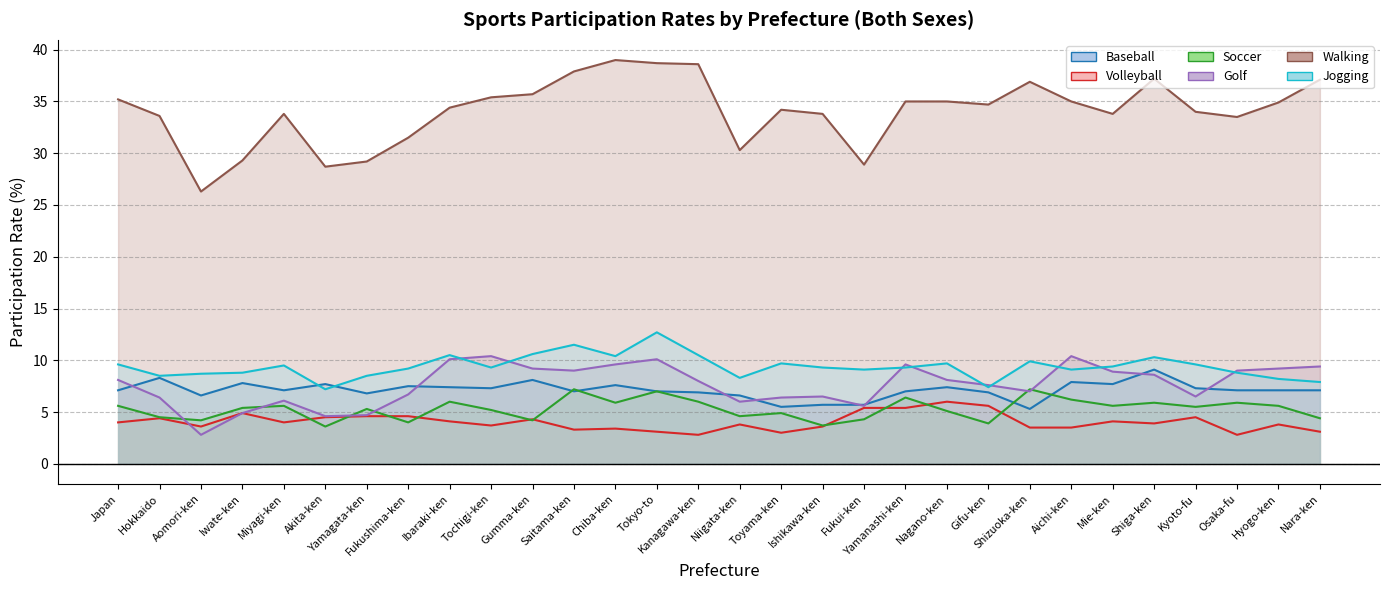

How many categories are shown in the chart?

30